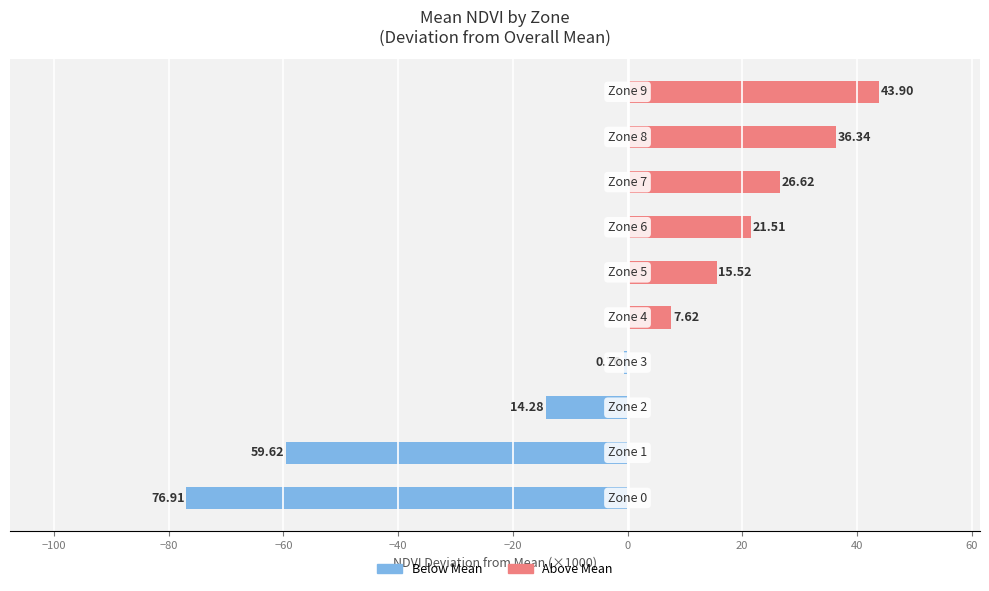

List the series in order of their overall mean, lowest first.

Below Mean, Above Mean